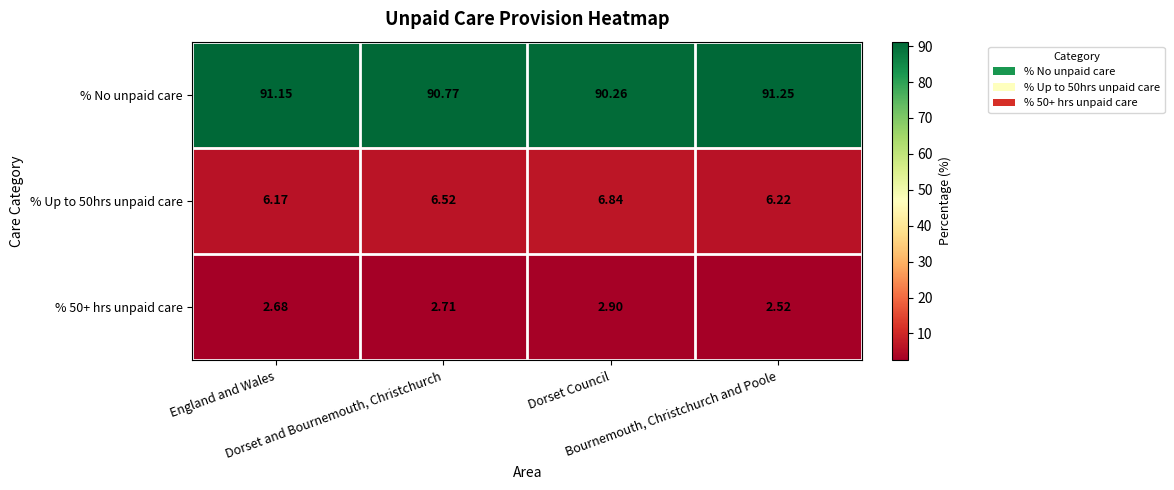

Which series has the largest total across all categories?

% No unpaid care